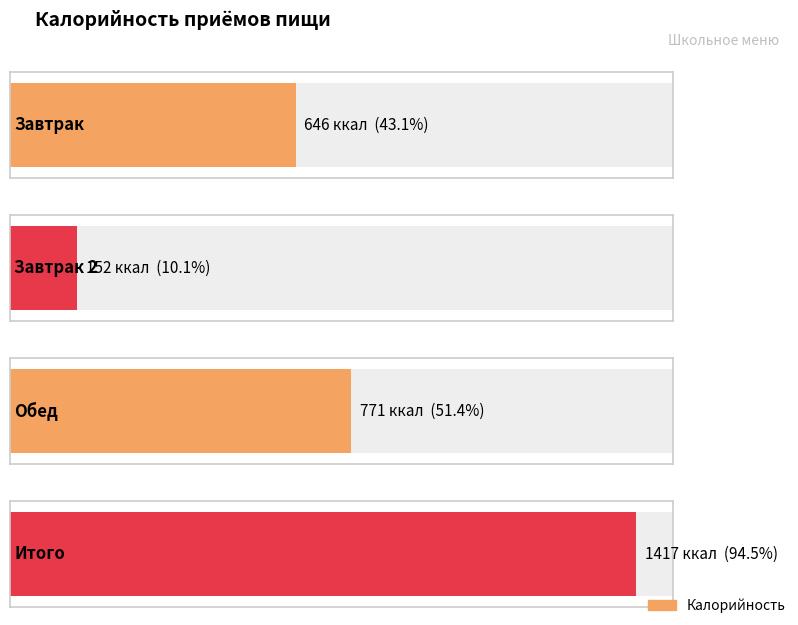

How many data points are less than 771?

2